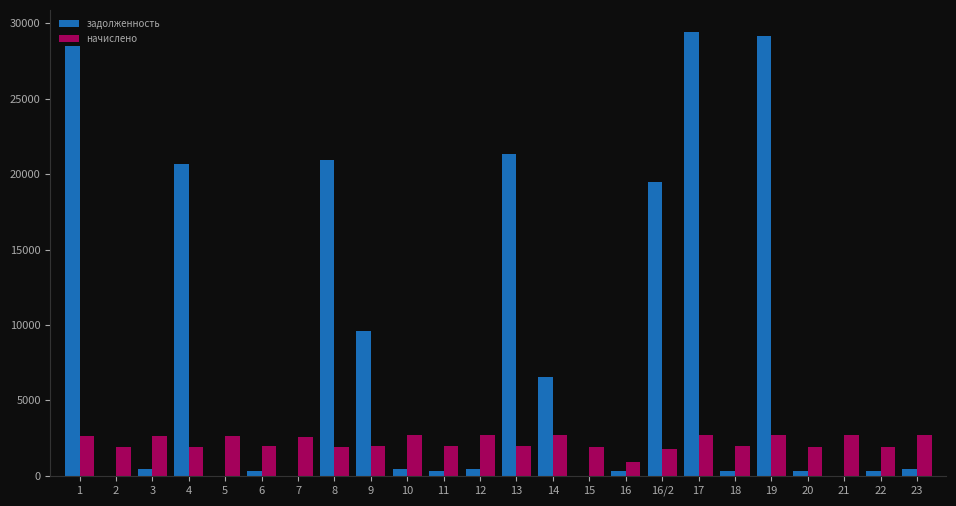

Is the value of задолженность at 17 greater than the value of начислено at 18?

Yes